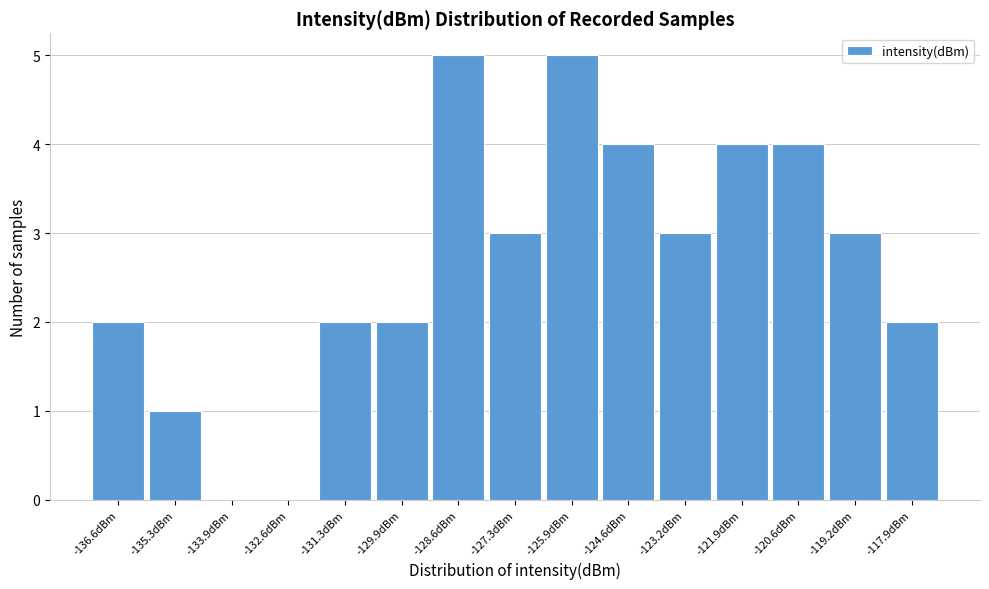

Reading left to right, extract all data points from this chart.

-136.6dBm=2	-135.3dBm=1	-133.9dBm=0	-132.6dBm=0	-131.3dBm=2	-129.9dBm=2	-128.6dBm=5	-127.3dBm=3	-125.9dBm=5	-124.6dBm=4	-123.2dBm=3	-121.9dBm=4	-120.6dBm=4	-119.2dBm=3	-117.9dBm=2